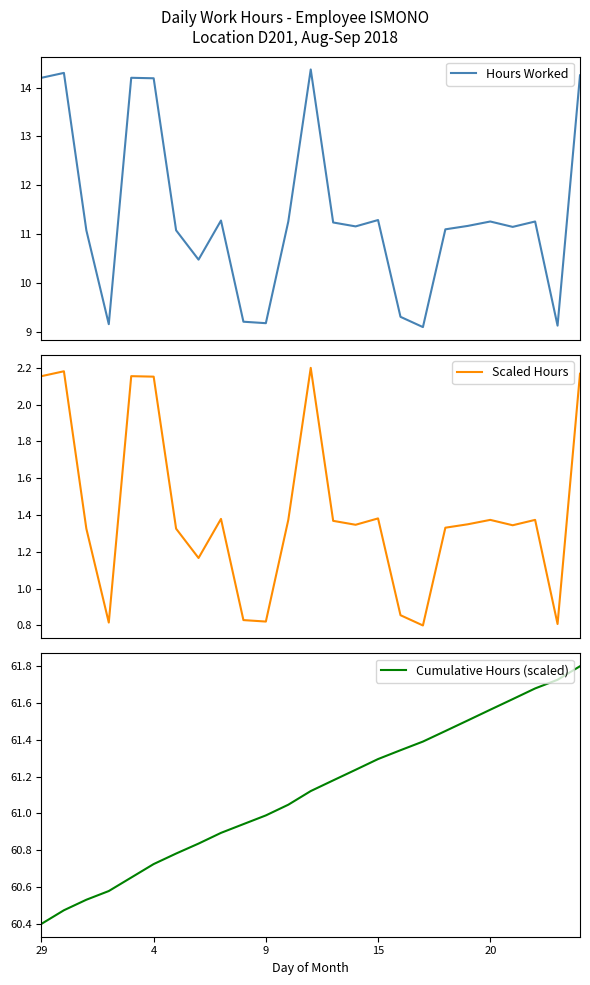

What is the sum of all Cumulative Hours (scaled) values?

1527.8